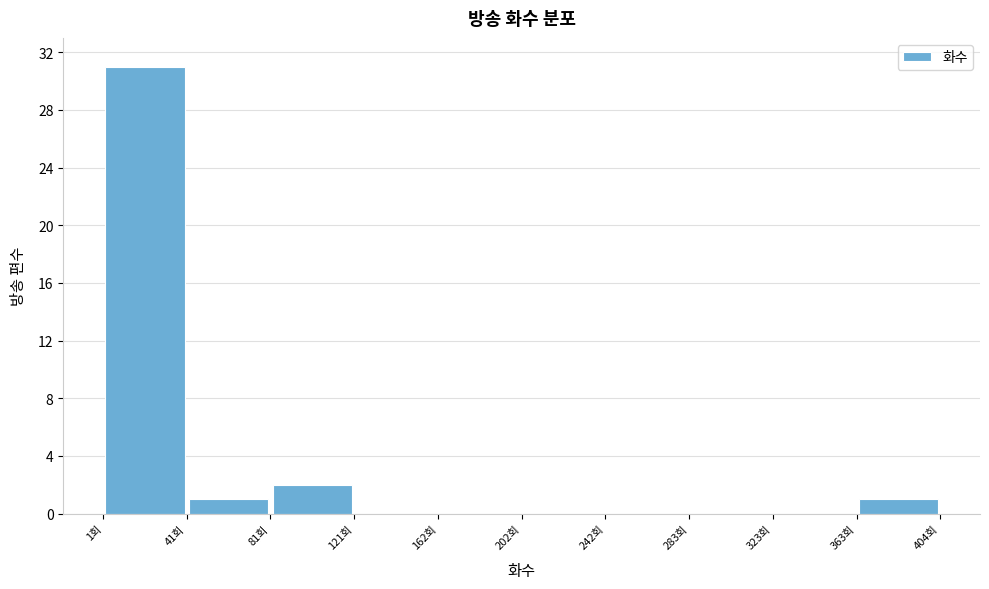

What is the height of the bar covering 0 to 40 on the x-axis? Neither the bar edges nor the heights are printed on the chart, so give them approximately, as read against the axes.

31